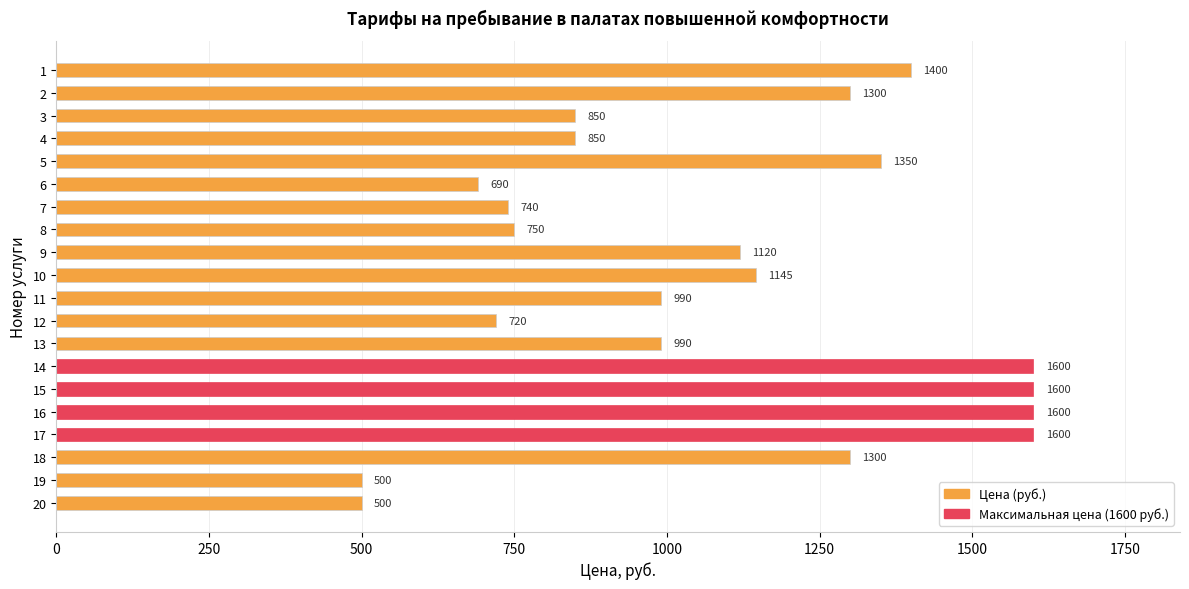

Which has a higher value, 13 or 15?

15